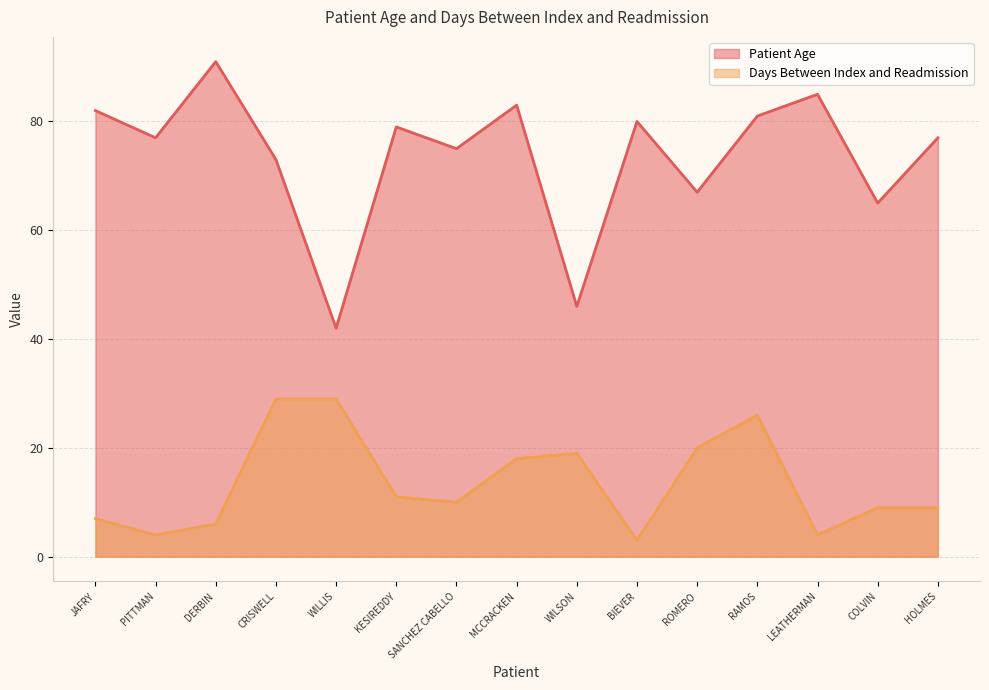

Where is the first local minimum for Days Between Index and Readmission?

PITTMAN